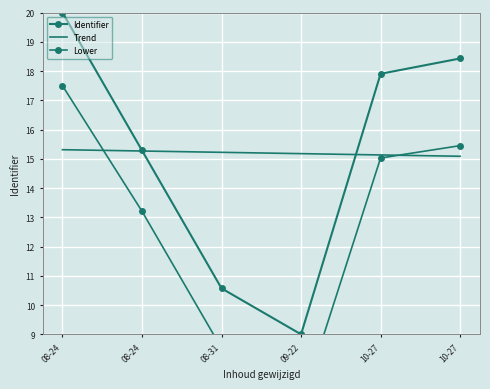

Is the value of Trend at 08-24 greater than the value of Lower at 08-24?

No